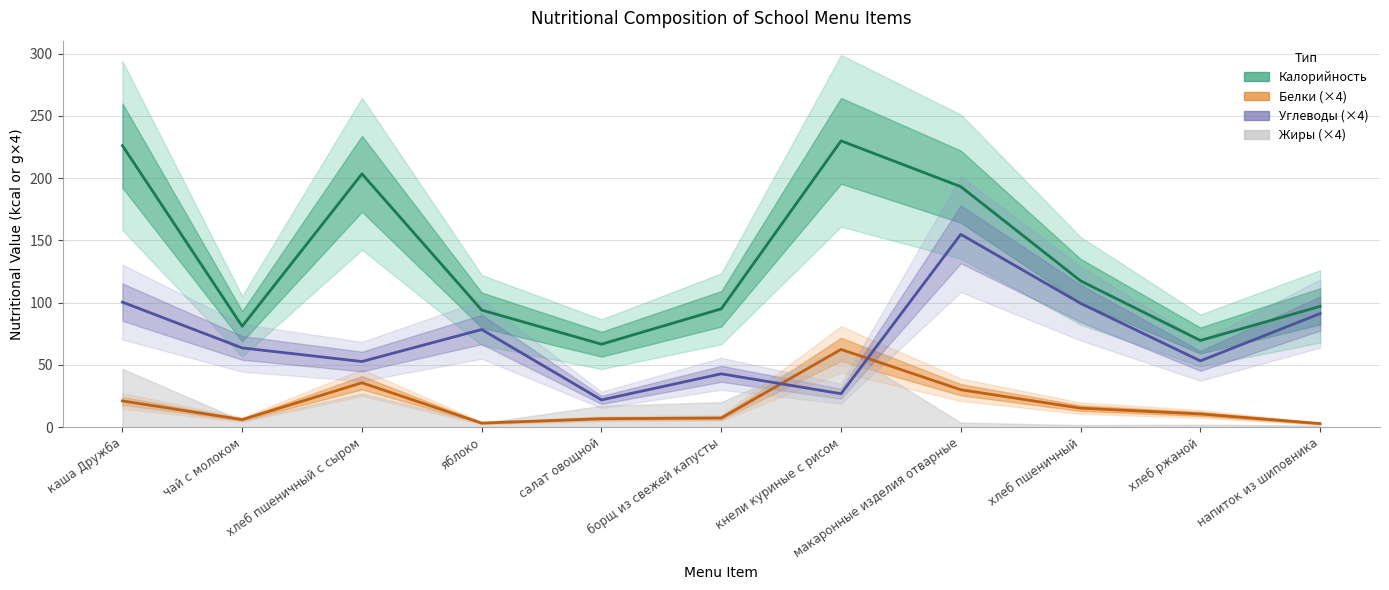

What is the difference between the highest and lowest values at макаронные изделия отварные?

163.2